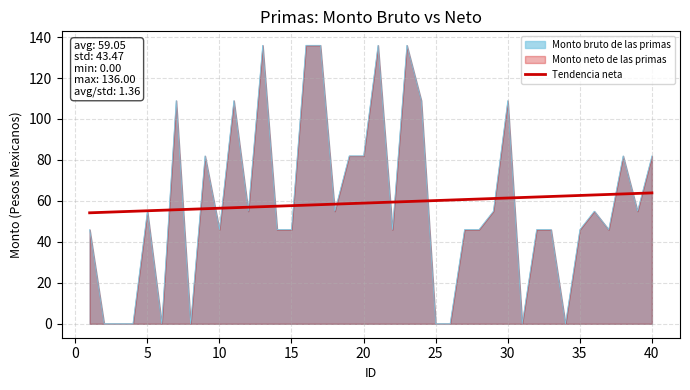

What is the maximum value shown in the chart?

136.0